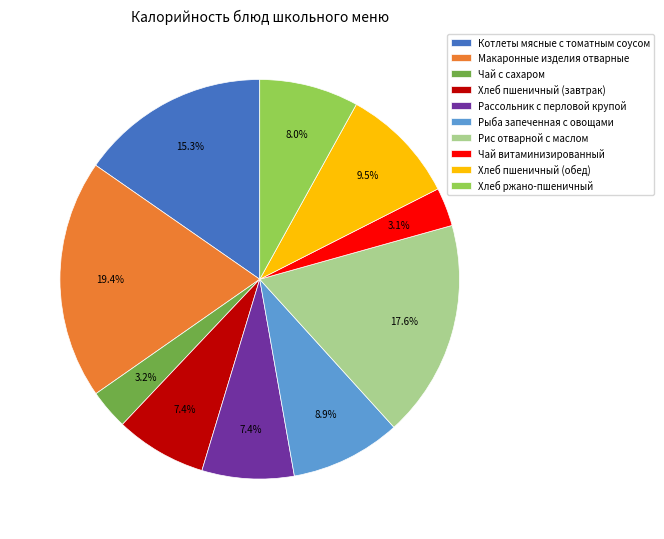

Combined, what portion of the pie is Хлеб пшеничный (обед) and Хлеб пшеничный (завтрак)?

16.9%